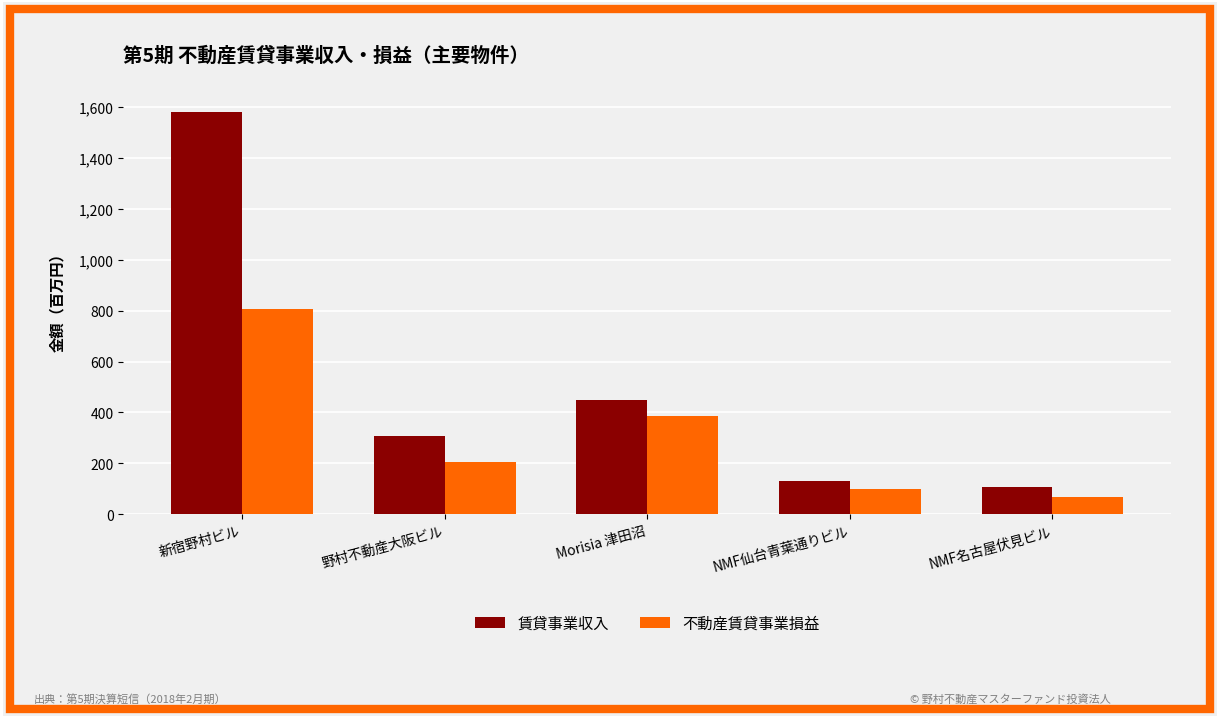

What value does the 不動産賃貸事業損益 series have at 野村不動産大阪ビル?

204